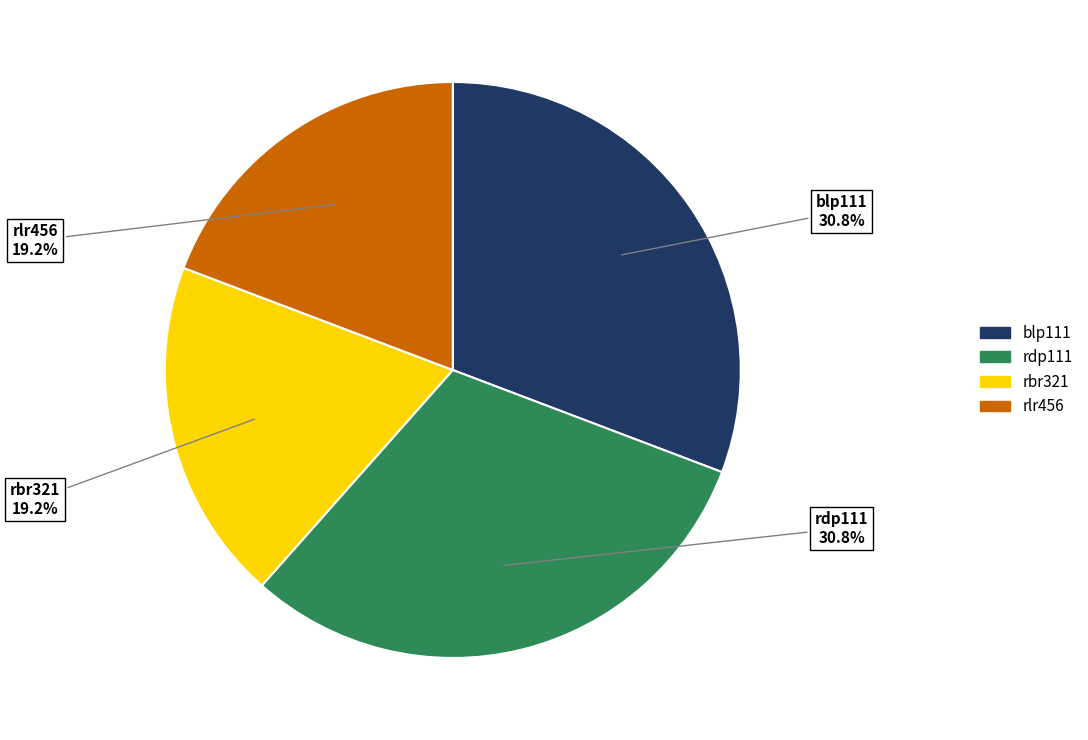

Is rbr321 the majority of the pie?

No